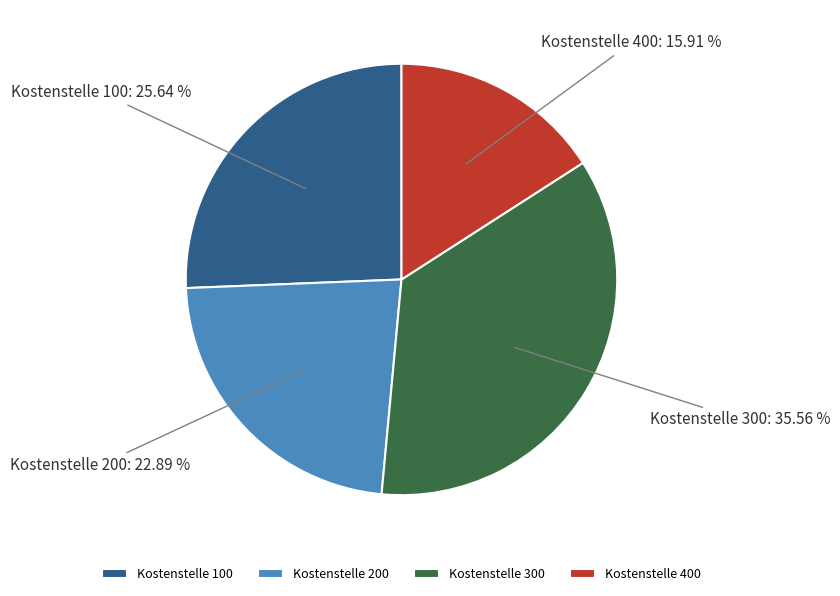

Is there any slice that represents more than half of the pie?

No